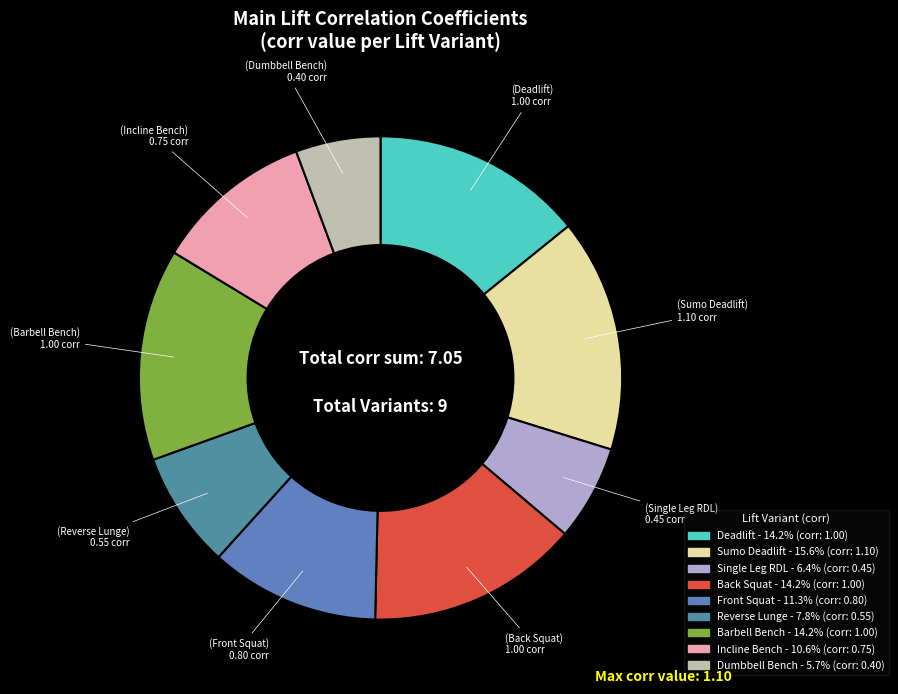

Which slice is the largest?

Sumo Deadlift